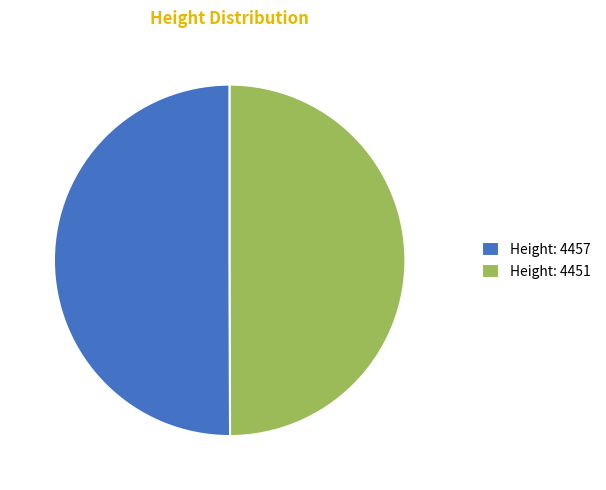

What is the ratio of the value at Height: 4451 to the value at Height: 4457?

1.0